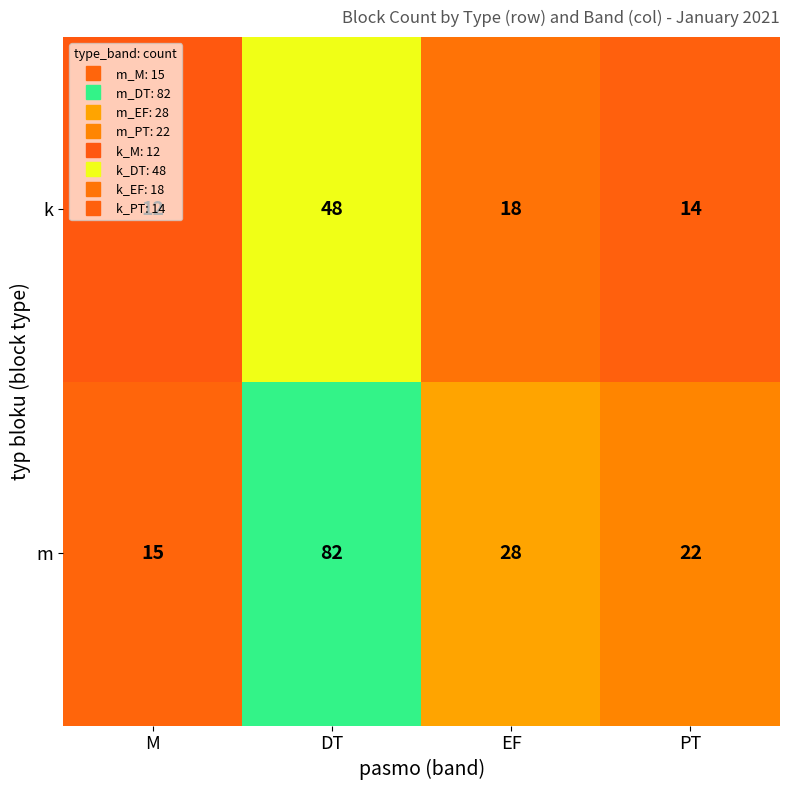

At EF, list the series in order from largest to smallest.

m, k